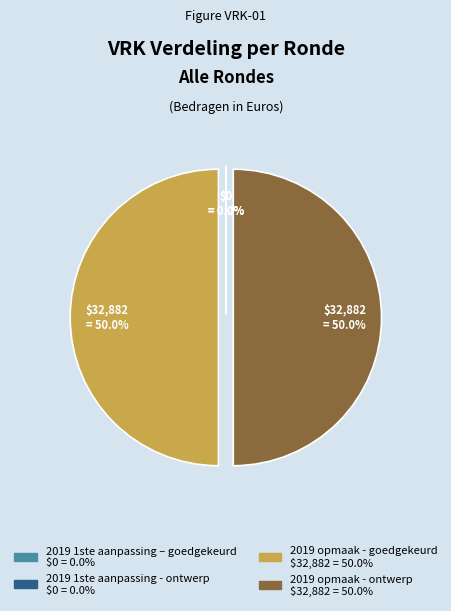

What is the ratio of the value at 2019 opmaak - ontwerp to the value at 2019 opmaak - goedgekeurd?

1.0